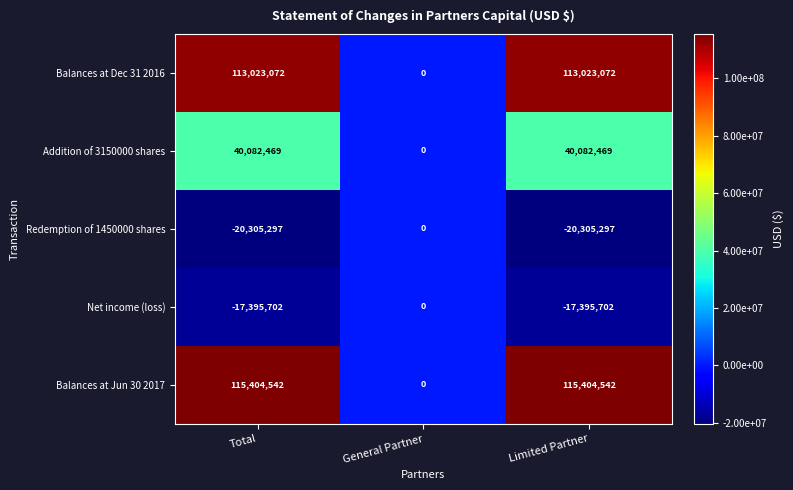

Which series has the largest total across all categories?

Balances at Jun 30 2017